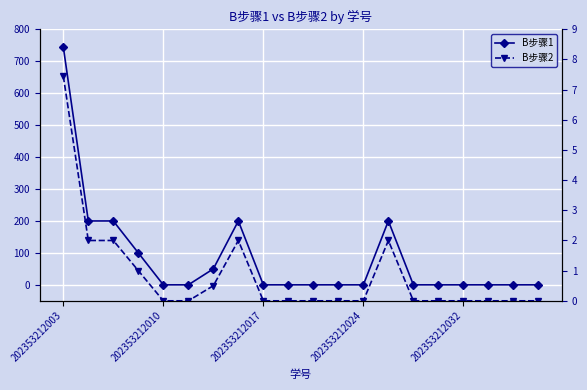

At which category is the sum across all series the highest?

202353212003